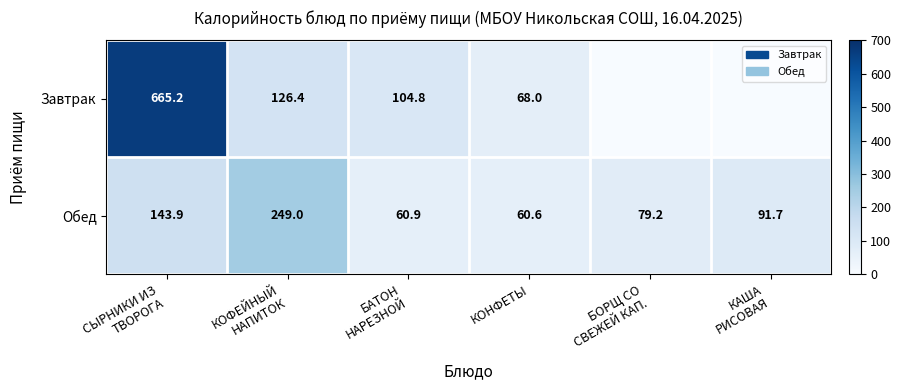

What is the highest value of the Обед series?

249.0